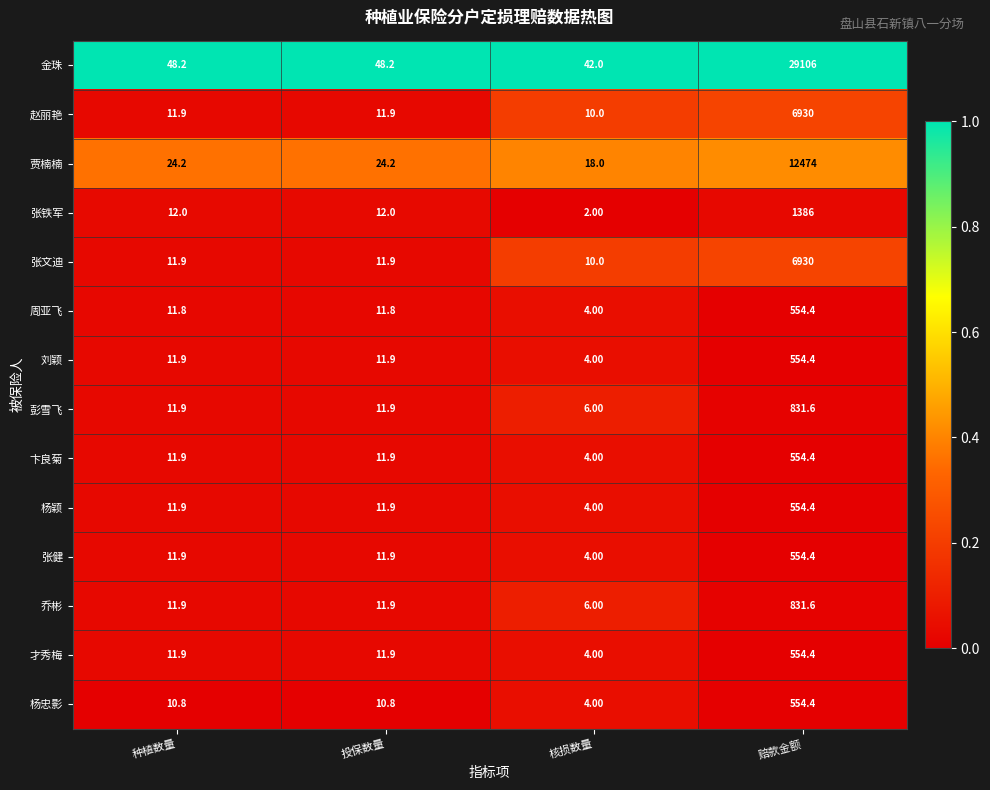

What is the difference between the maximum and second lowest values in the 彭雪飞 series?

819.7